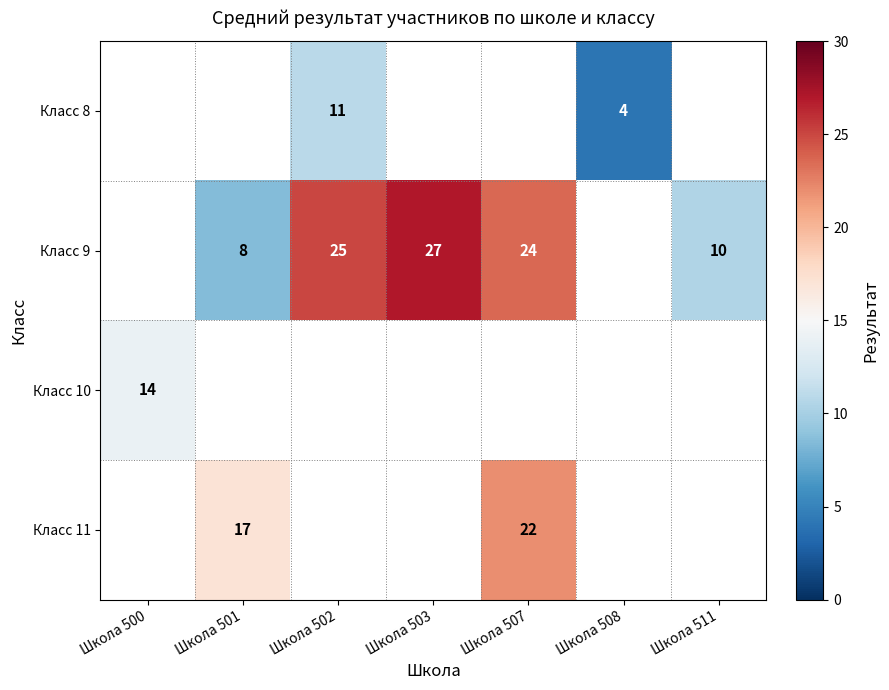

How many distinct data groups are displayed?

4